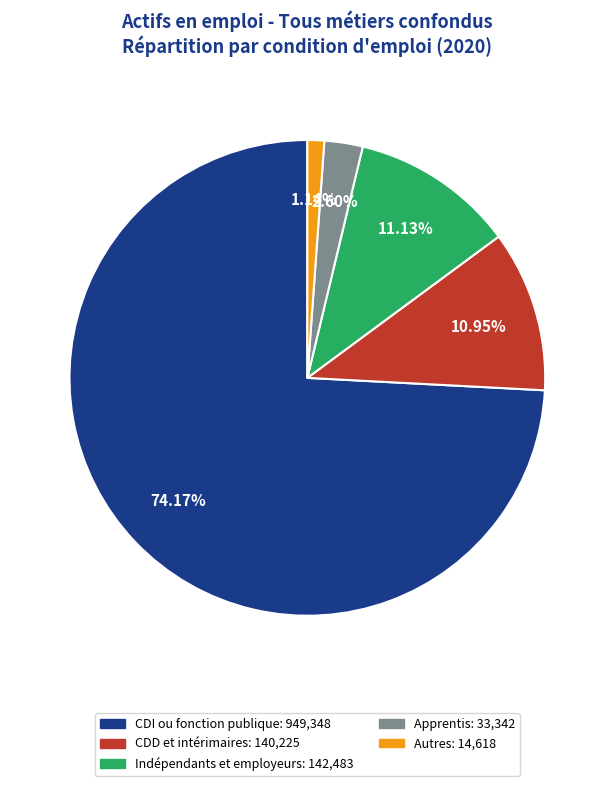

To the nearest percent, what is the combined percentage of Apprentis and Autres?

4%